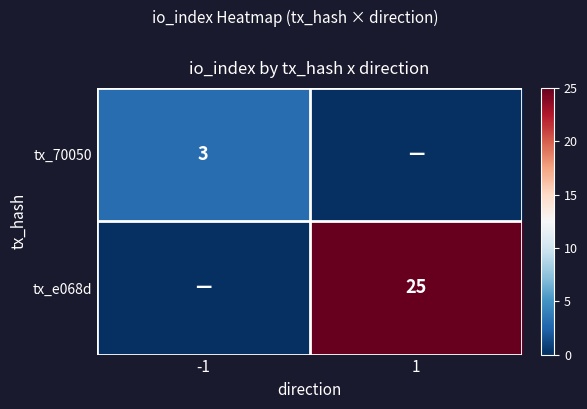

What is the total value across all series at 1?

25